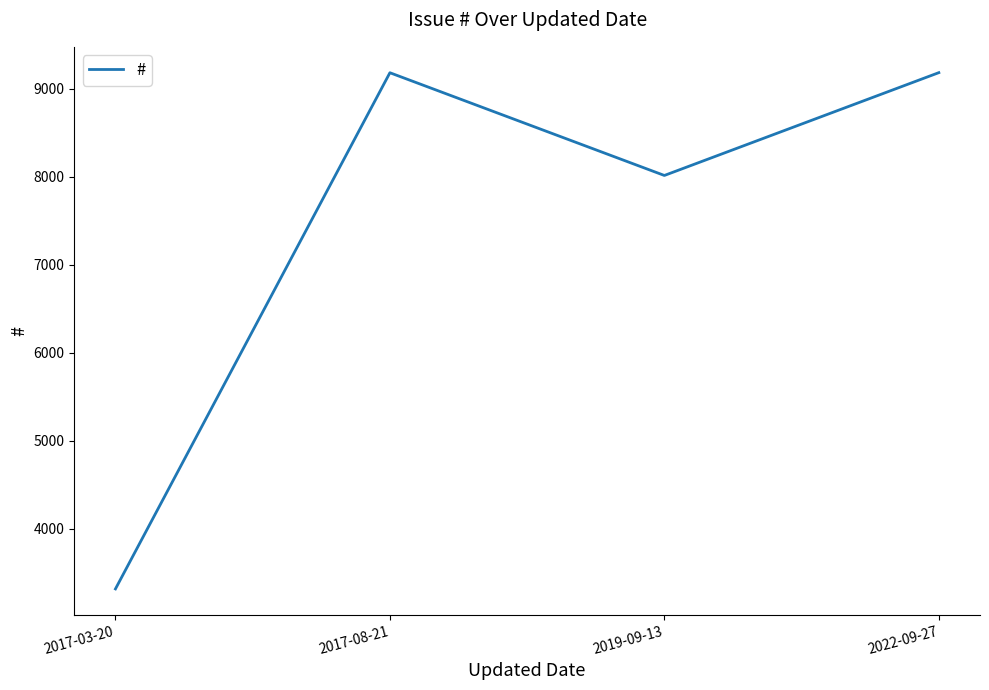

At which label is the value closest to 6251?

2019-09-13